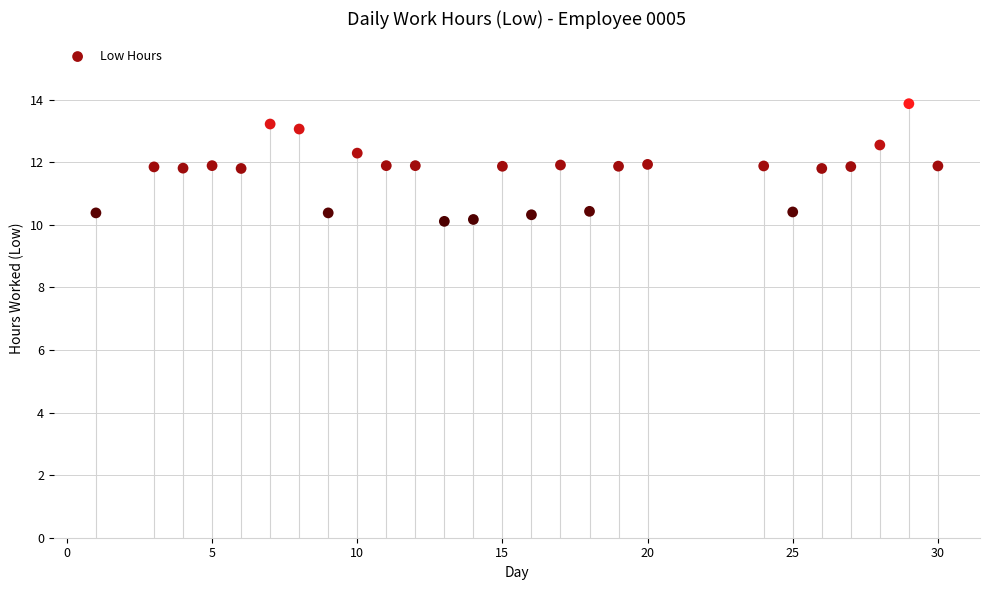

What is the range of X values (max minus min)?

29.0